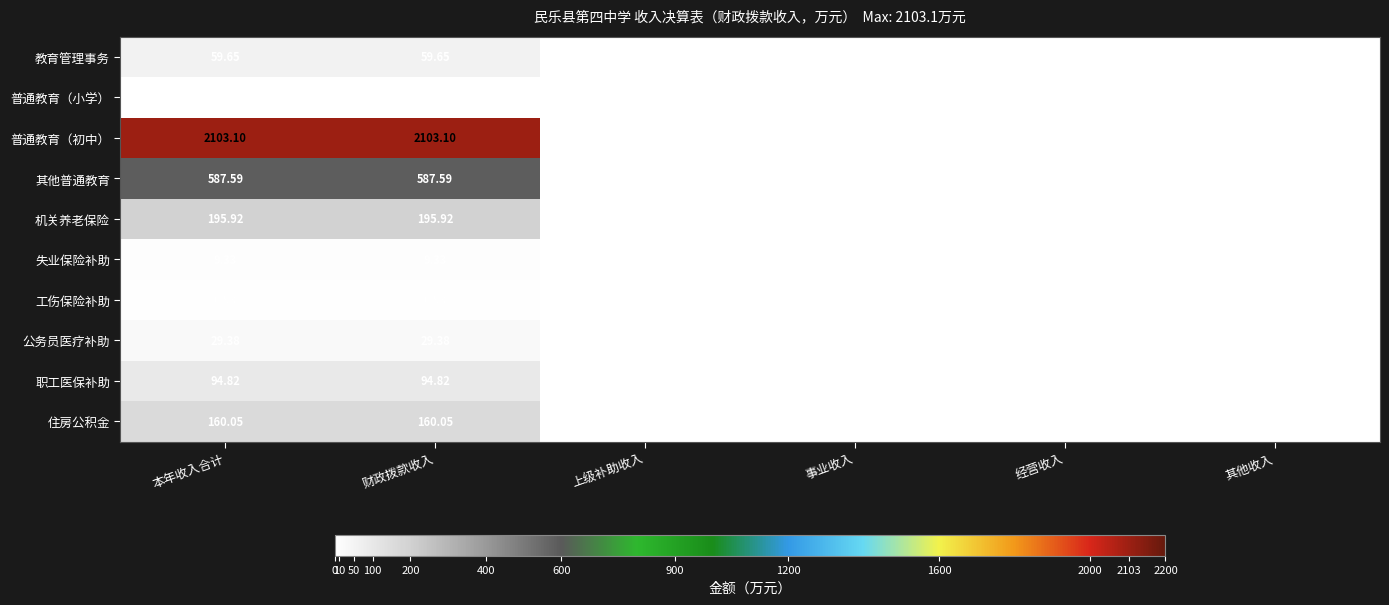

Is the value of 普通教育（初中） at 经营收入 greater than the value of 机关养老保险 at 财政拨款收入?

No